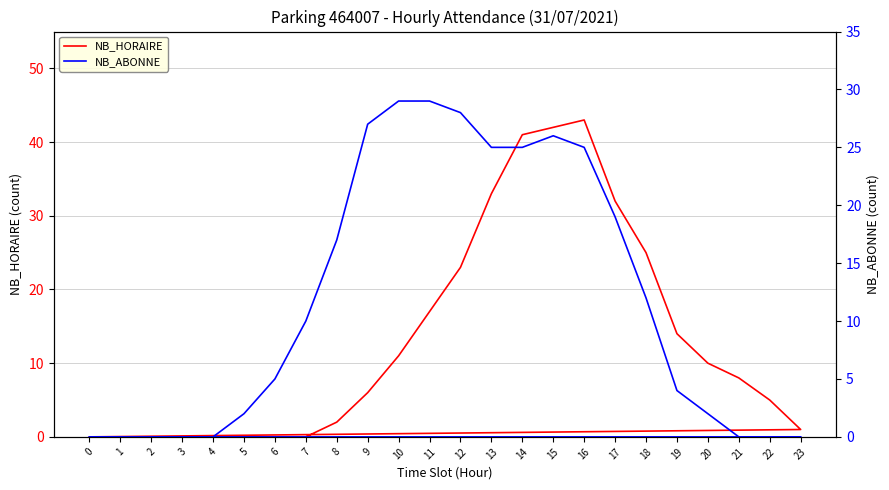

Reading right to left, what are all the values shown in this chart?

NB_HORAIRE: 1=0	0=0	23=1	22=5	21=8	20=10	19=14	18=25	17=32	16=43	15=42	14=41	13=33	12=23	11=17	10=11	9=6	8=2	7=0	6=0	5=0	4=0	3=0	2=0
NB_ABONNE: 1=0	0=0	23=0	22=0	21=0	20=2	19=4	18=12	17=19	16=25	15=26	14=25	13=25	12=28	11=29	10=29	9=27	8=17	7=10	6=5	5=2	4=0	3=0	2=0